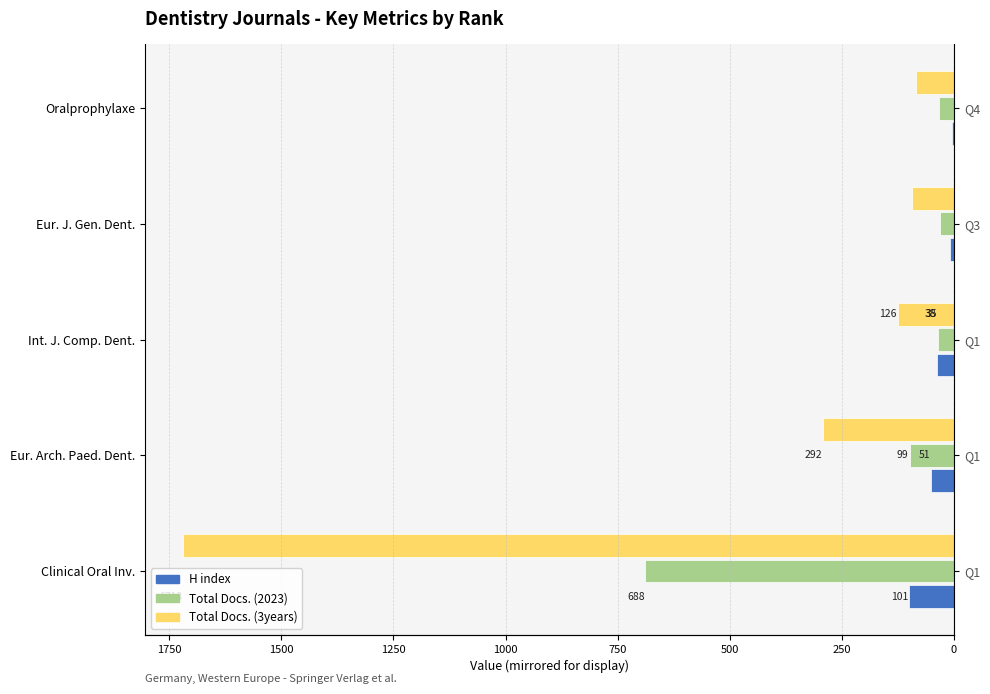

What is the difference between the H index values at Oralprophylaxe and Eur. Arch. Paed. Dent.?

47